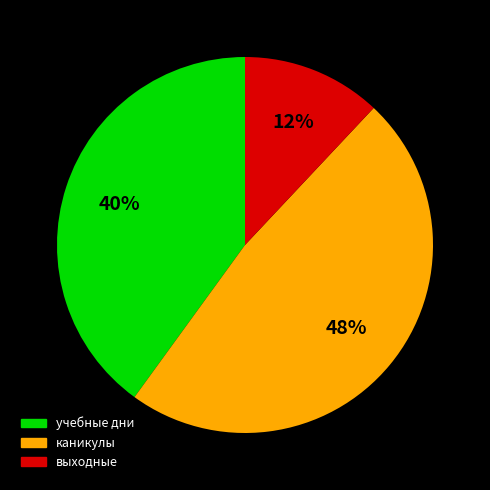

To the nearest percent, what is the difference between the largest and smallest slice percentages?

36%